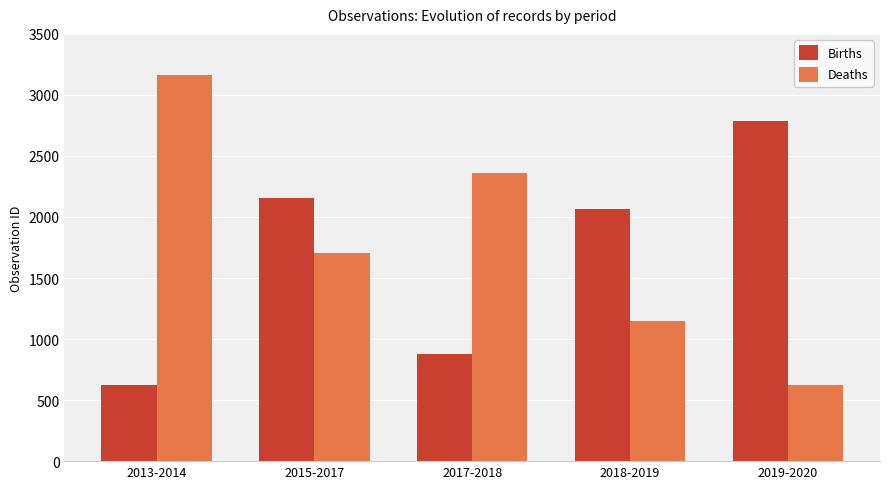

At which label does Deaths first exceed 1708?

2013-2014